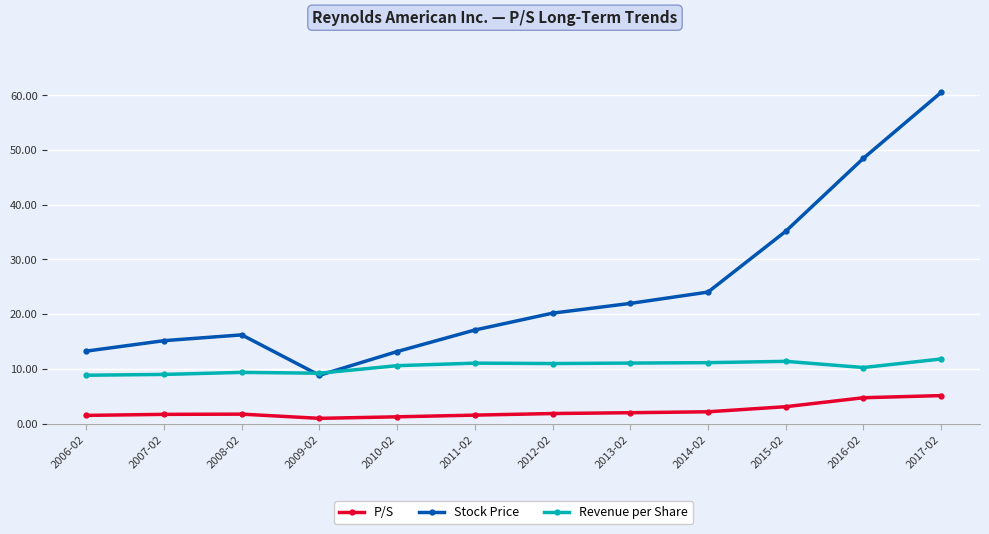

True or false: Revenue per Share and P/S intersect in this chart.

False